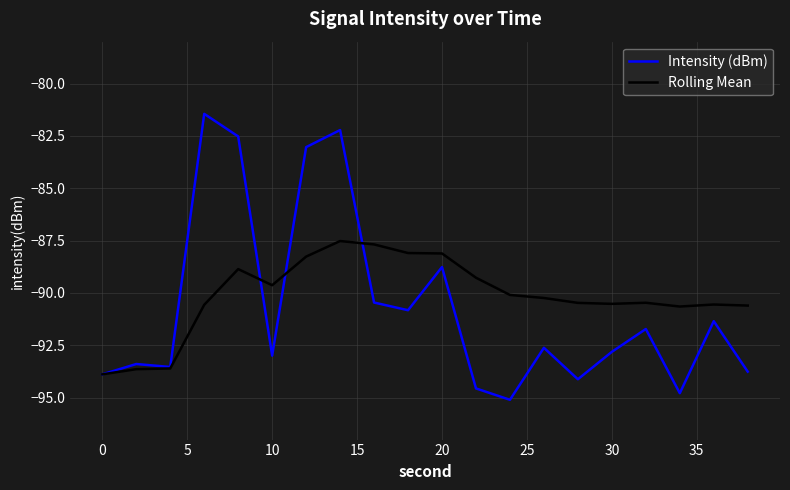

What is the greatest value displayed?

-81.4